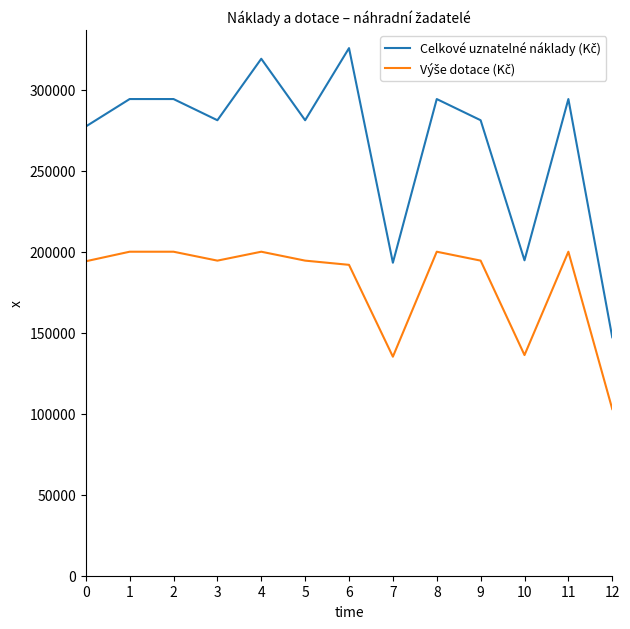

What is the smallest value displayed?

102900